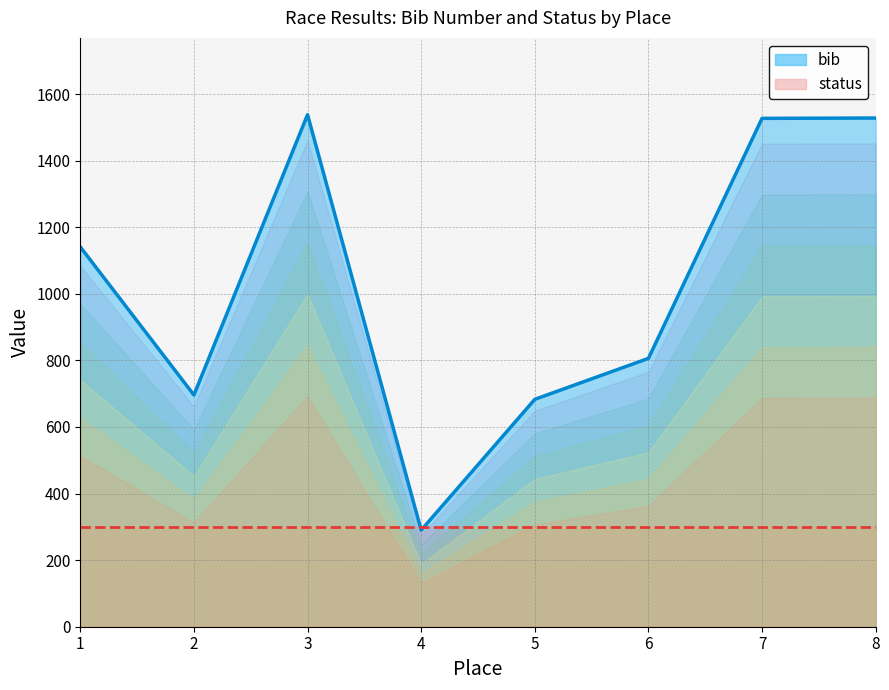

What is the average value?

1026